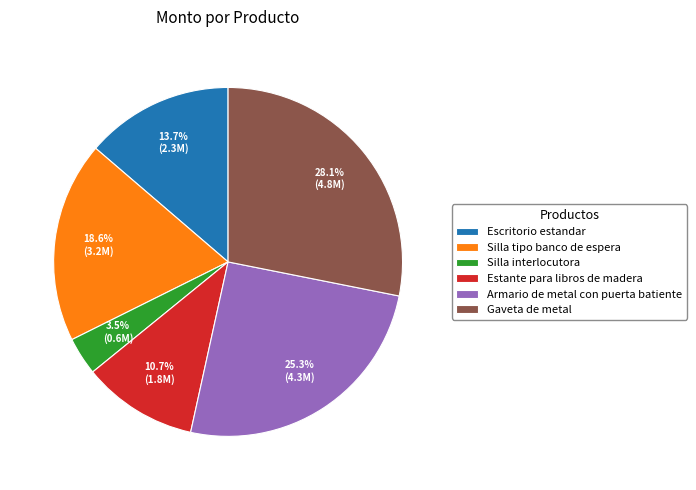

Is Armario de metal con puerta batiente the majority of the pie?

No